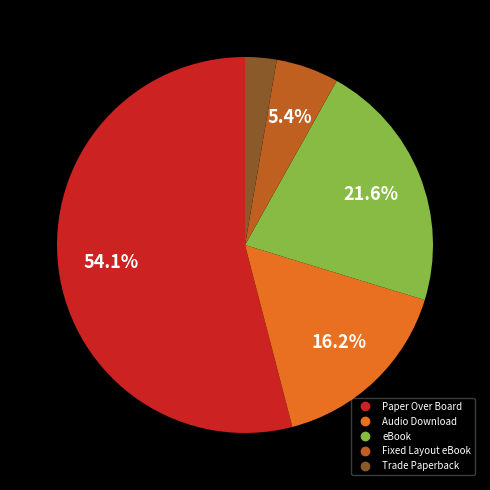

Does any single category account for the majority?

Yes